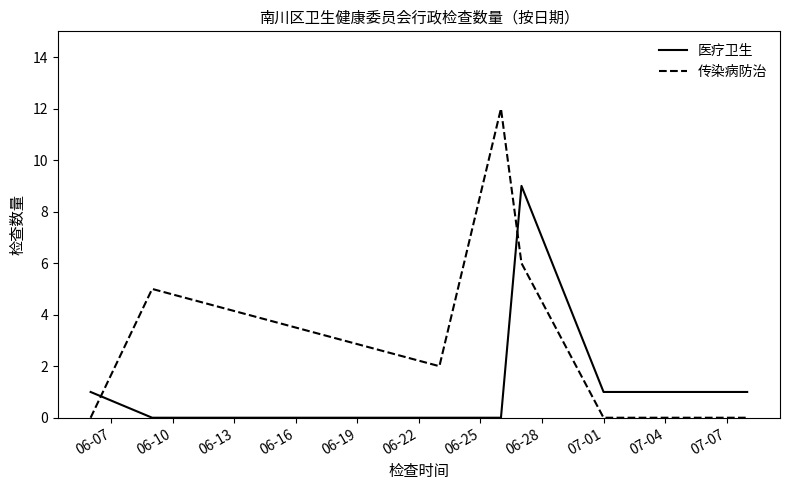

What is the highest value of the 医疗卫生 series?

9